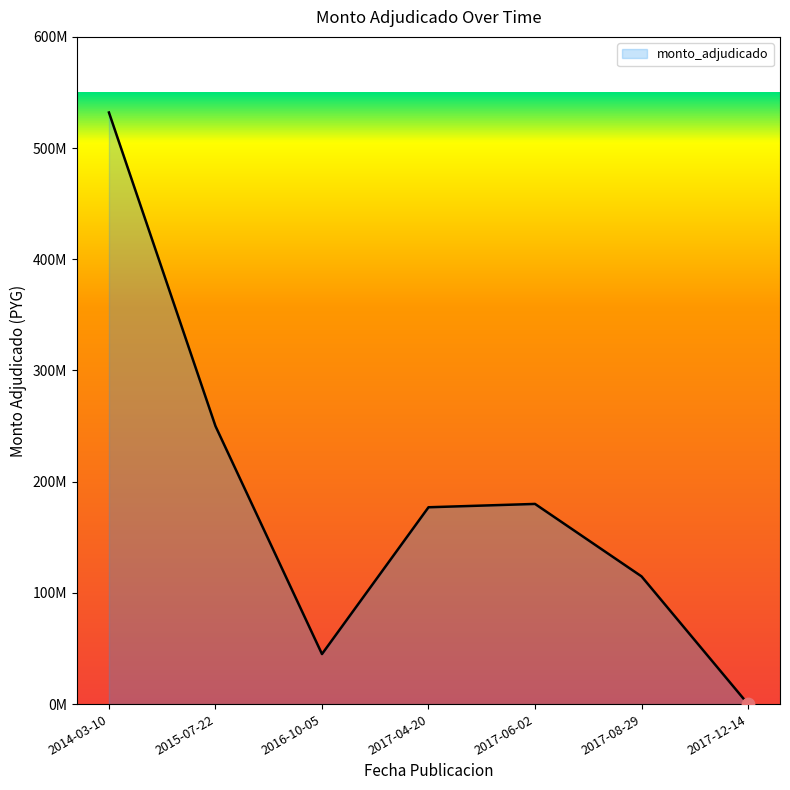

Between 2014-03-10 and 2017-08-29, which is larger?

2014-03-10